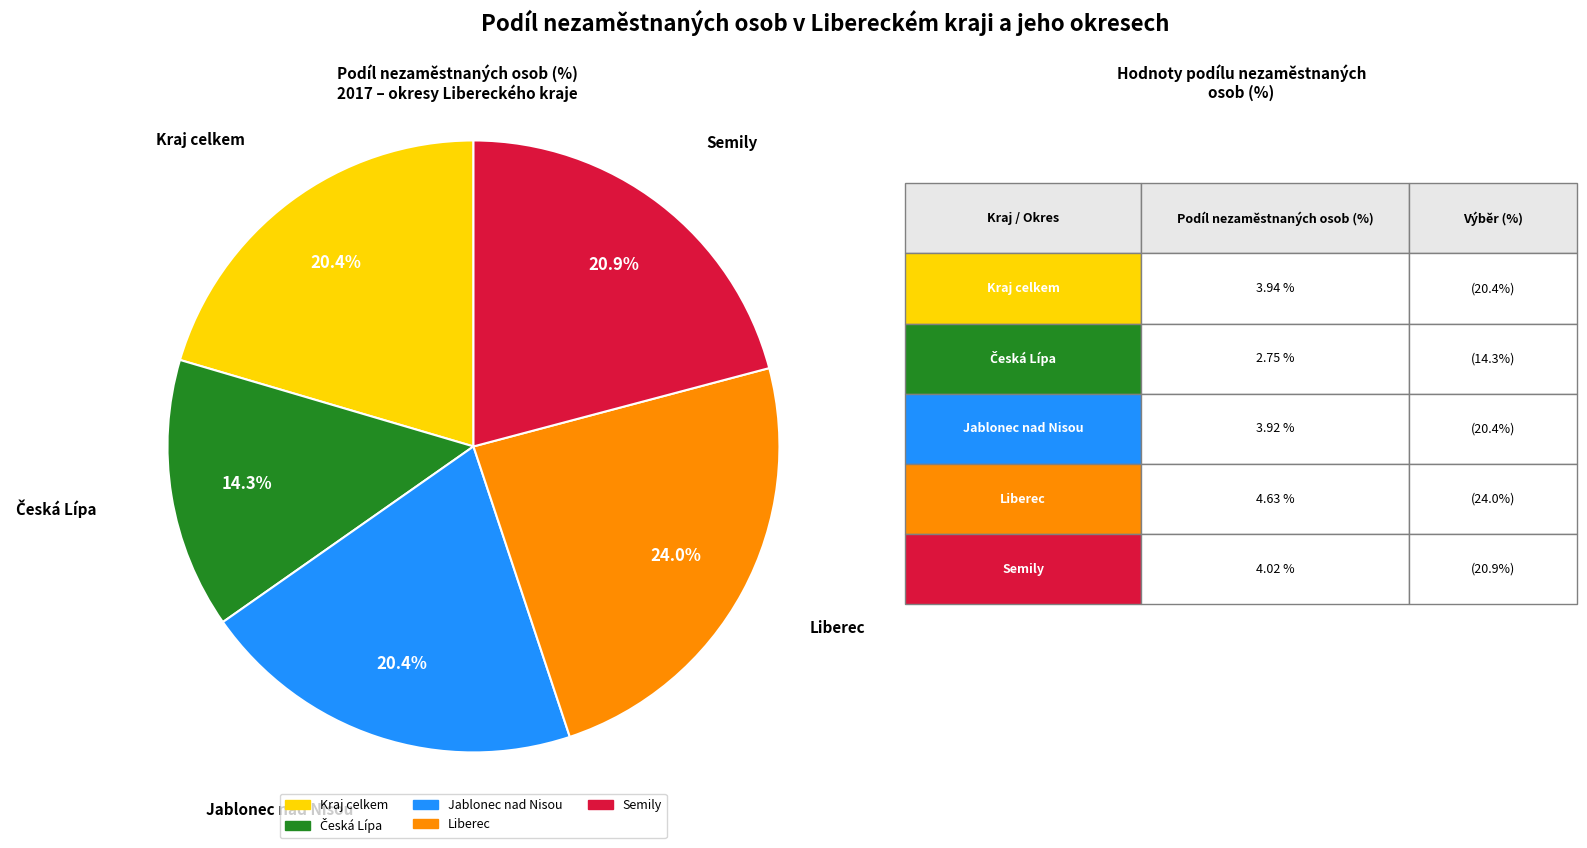

Is it true that Jablonec nad Nisou is 20% of the pie?

True